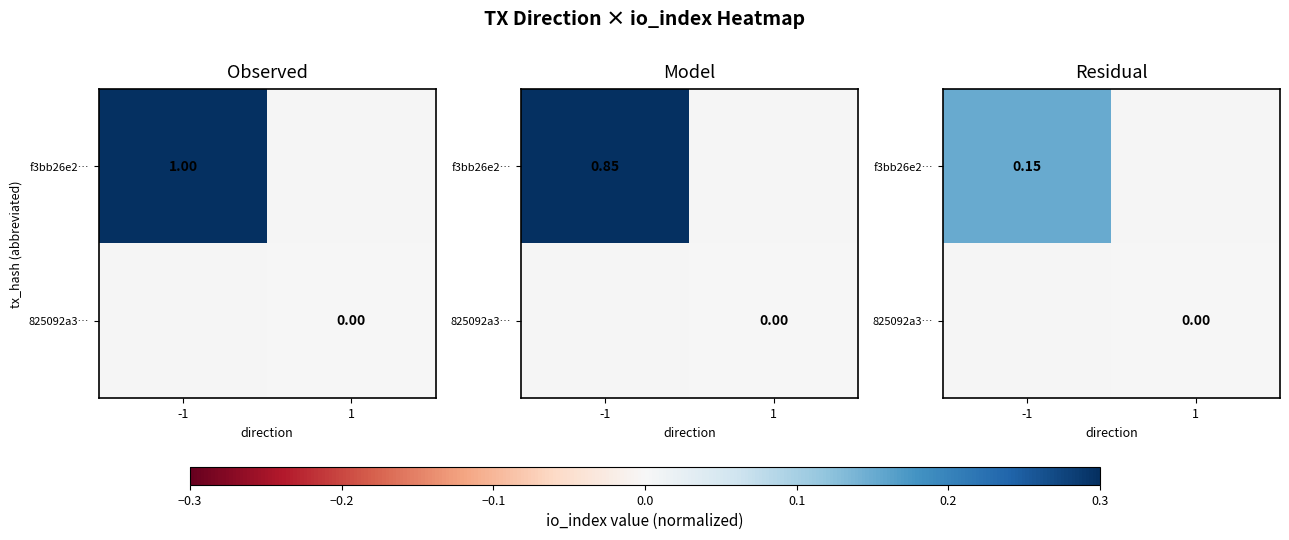

Which category has the highest value across all series?

-1